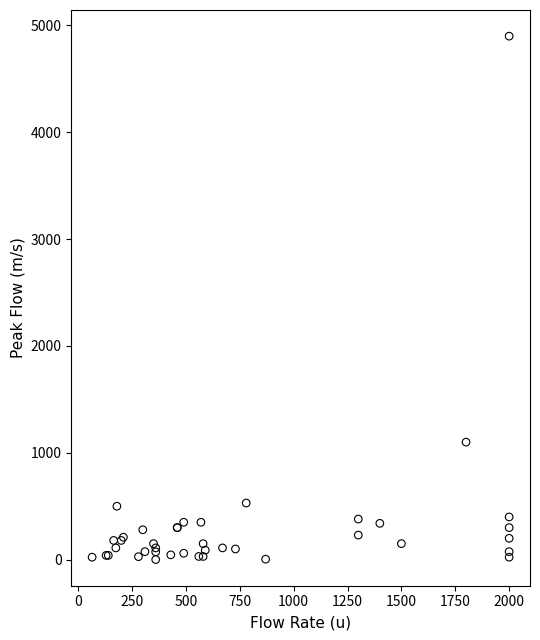

What Y value in the scatter plot is closest to 2450?

1100.0